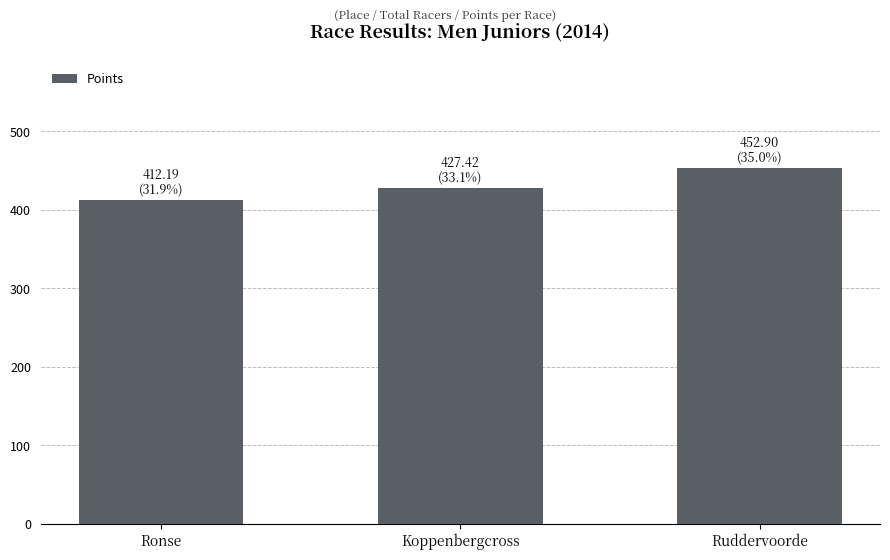

Rank the categories by value from highest to lowest.

Ruddervoorde, Koppenbergcross, Ronse